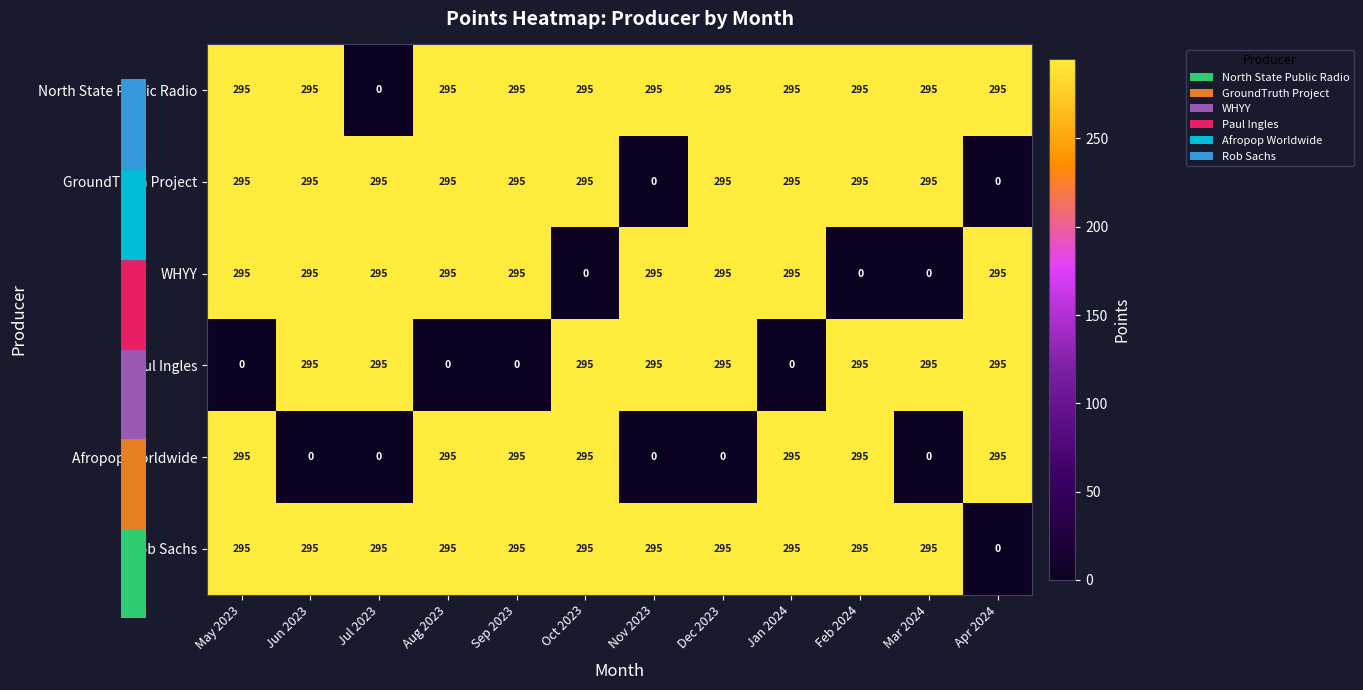

What is the total value across all series at Mar 2024?

1180